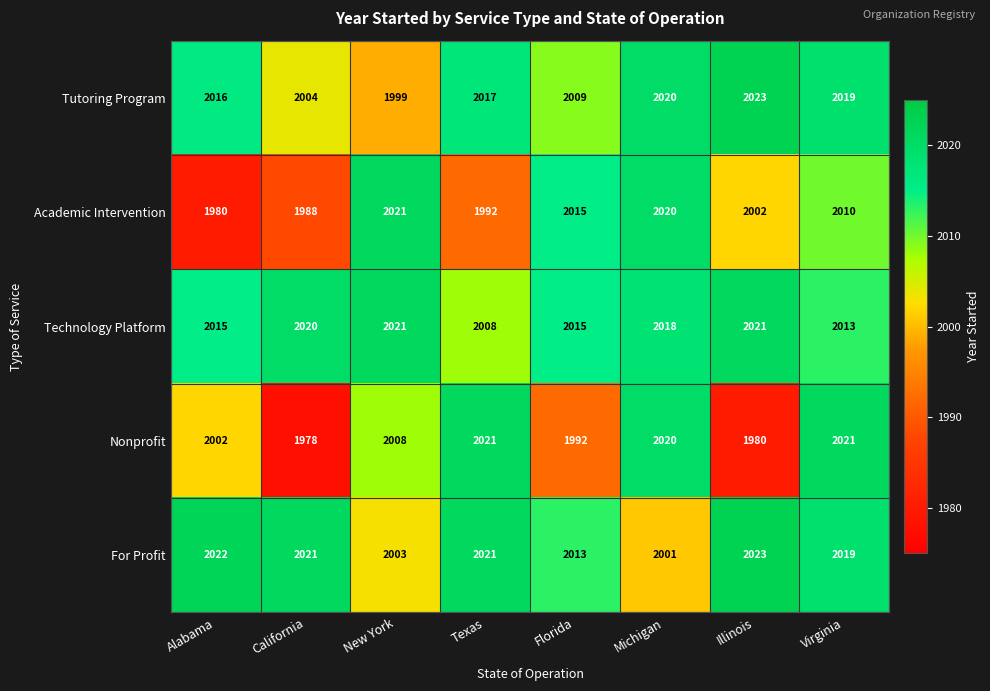

What is the minimum value shown in the chart?

1978